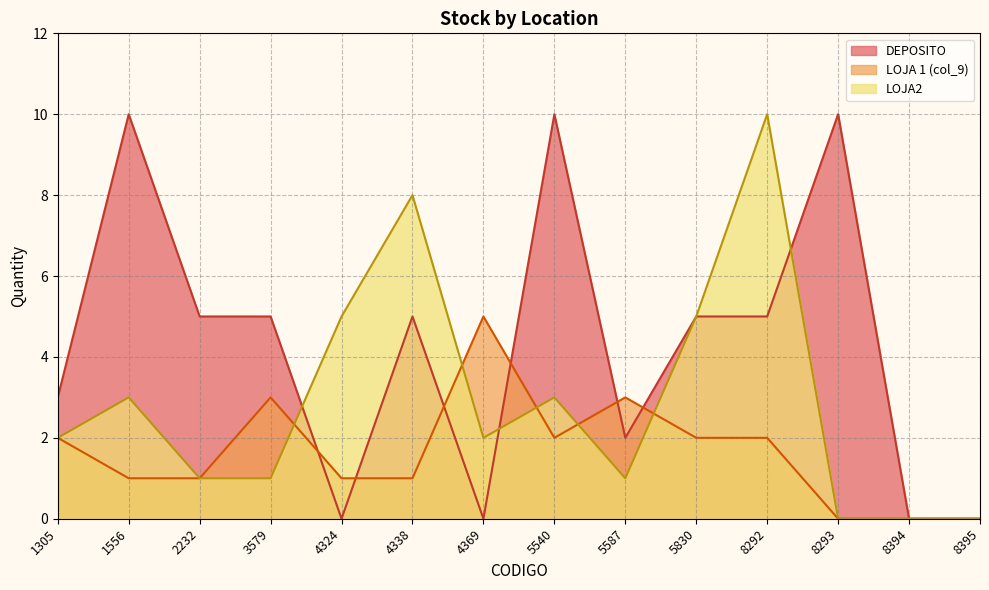

What is the difference between the highest and lowest values at 8292?

8